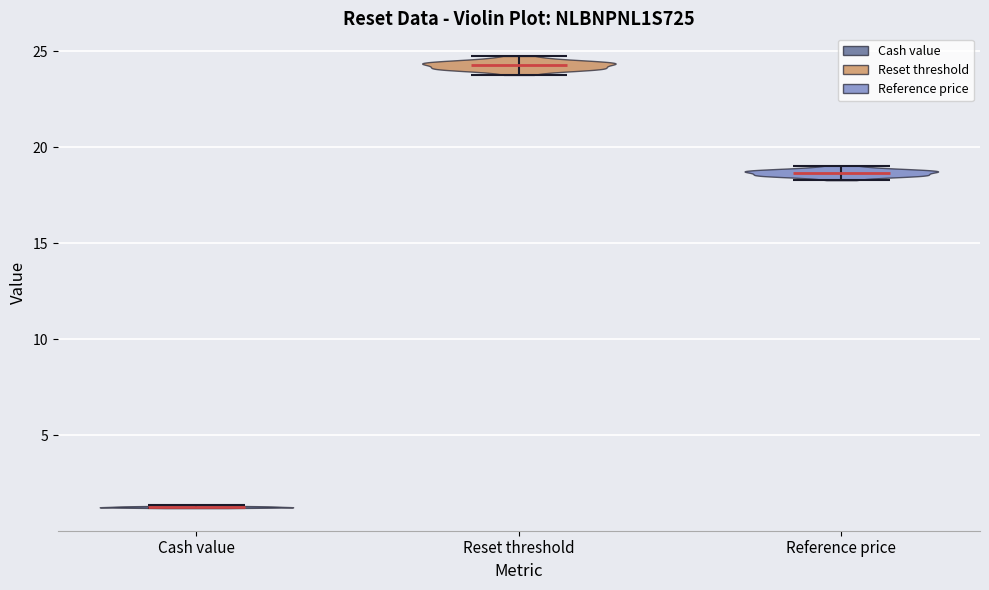

Reading left to right, read every violin against the y-axis: where its median line is, and the lowest and highest points it reaches. The values are not printed on the chart, so give them approximately, as read against the axis.

Cash value: median line 1.5, lowest point 1.0, highest point 1.5
Reset threshold: median line 24.5, lowest point 24.0, highest point 25.0
Reference price: median line 18.5, lowest point 18.5, highest point 19.0